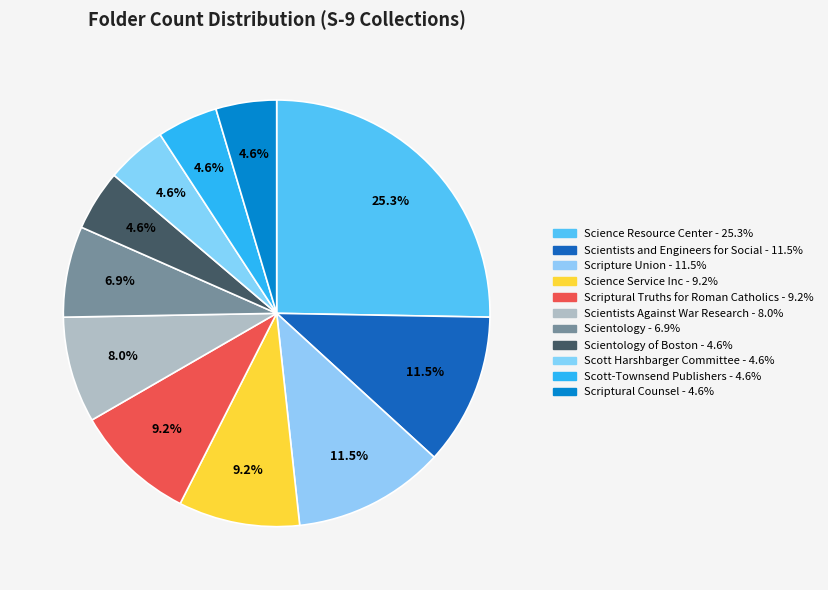

How many segments does this pie chart have?

11